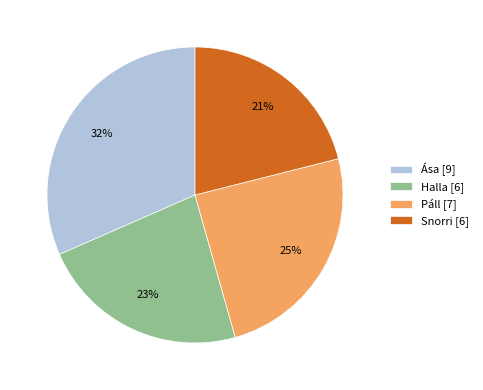

Is there any slice that represents more than half of the pie?

No